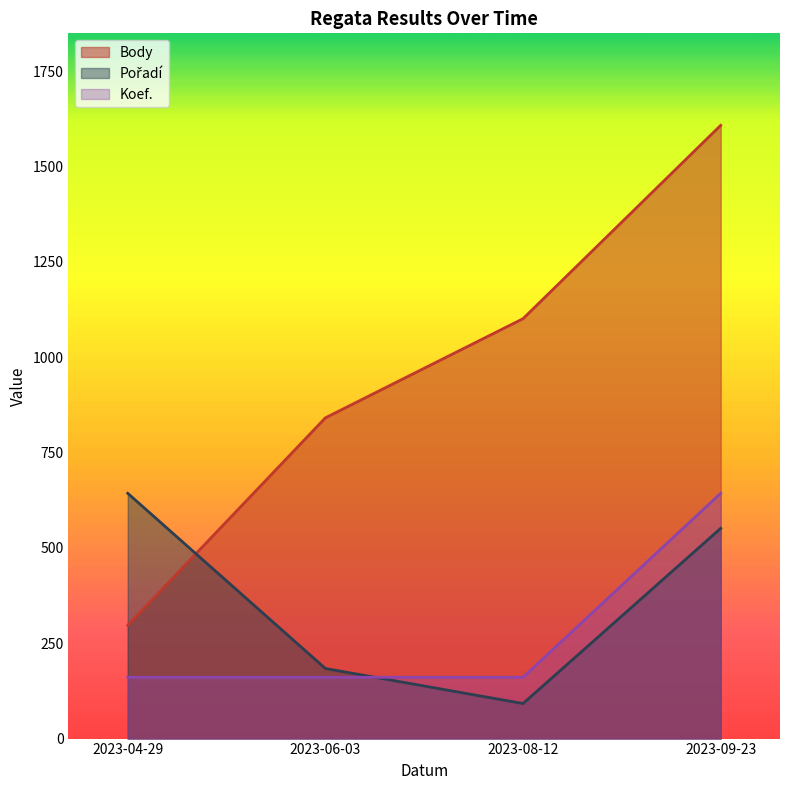

What is the average value of the Koef. series?

281.4